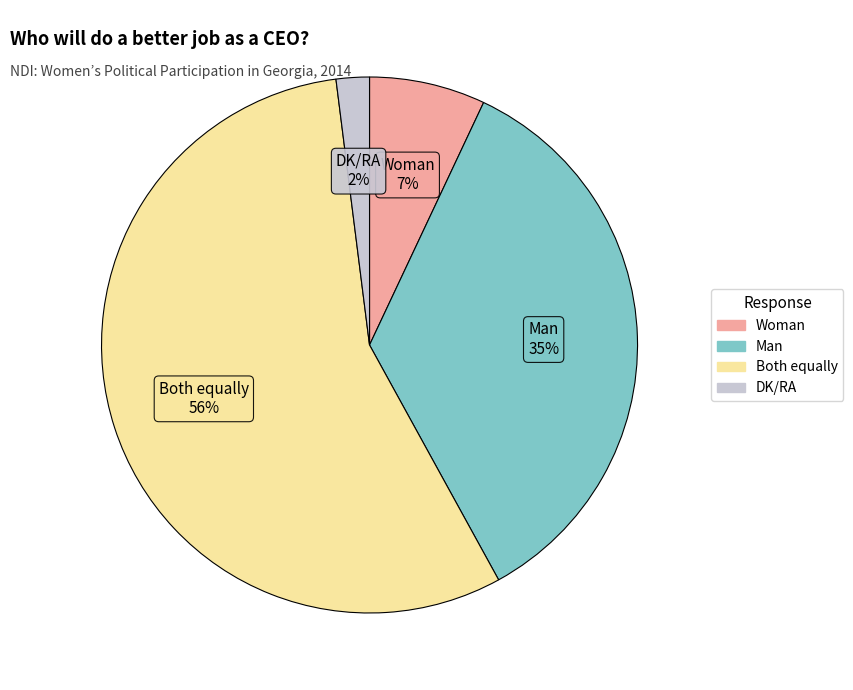

To the nearest percent, what percentage of the pie is Woman?

7%